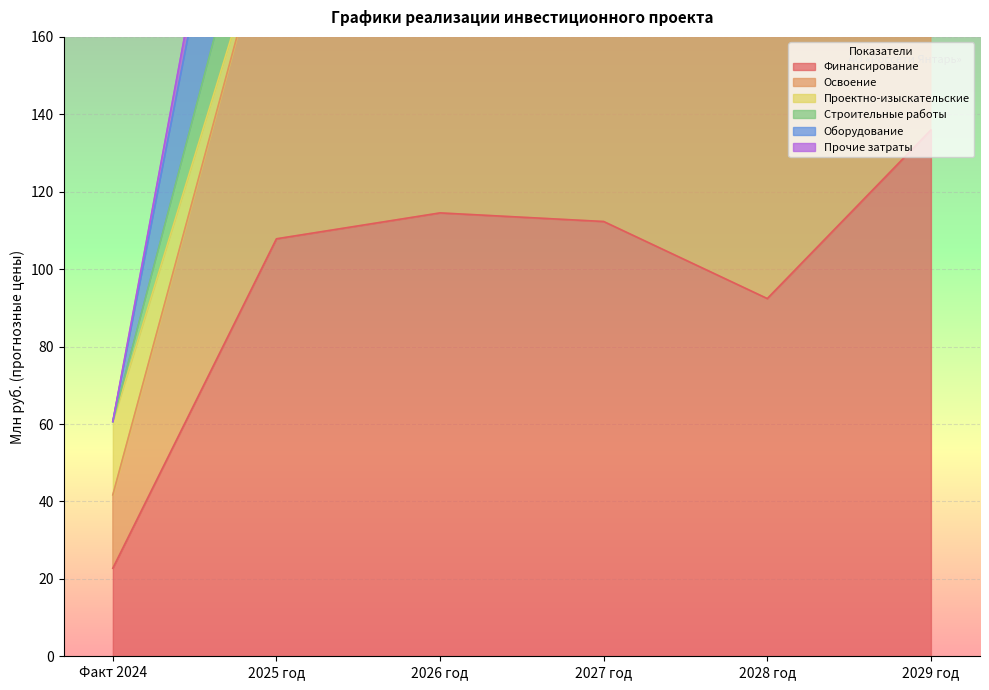

Which series has the largest range (max minus min)?

Освоение